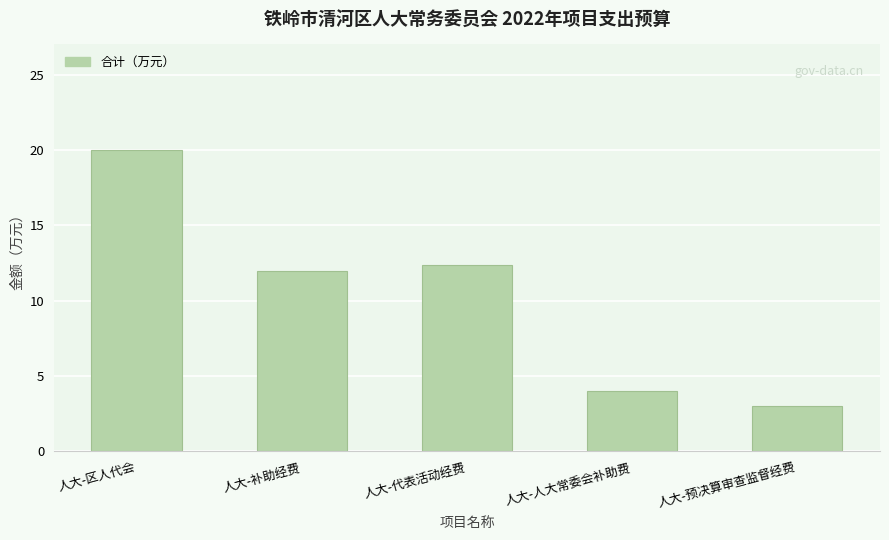

At which category does the chart reach its peak across all series?

人大-区人代会